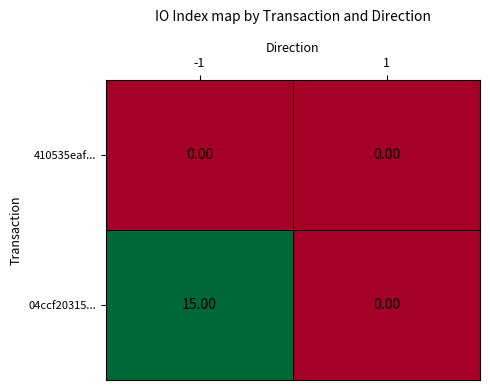

Between -1 and 1, which series saw the biggest shift?

04ccf20315...